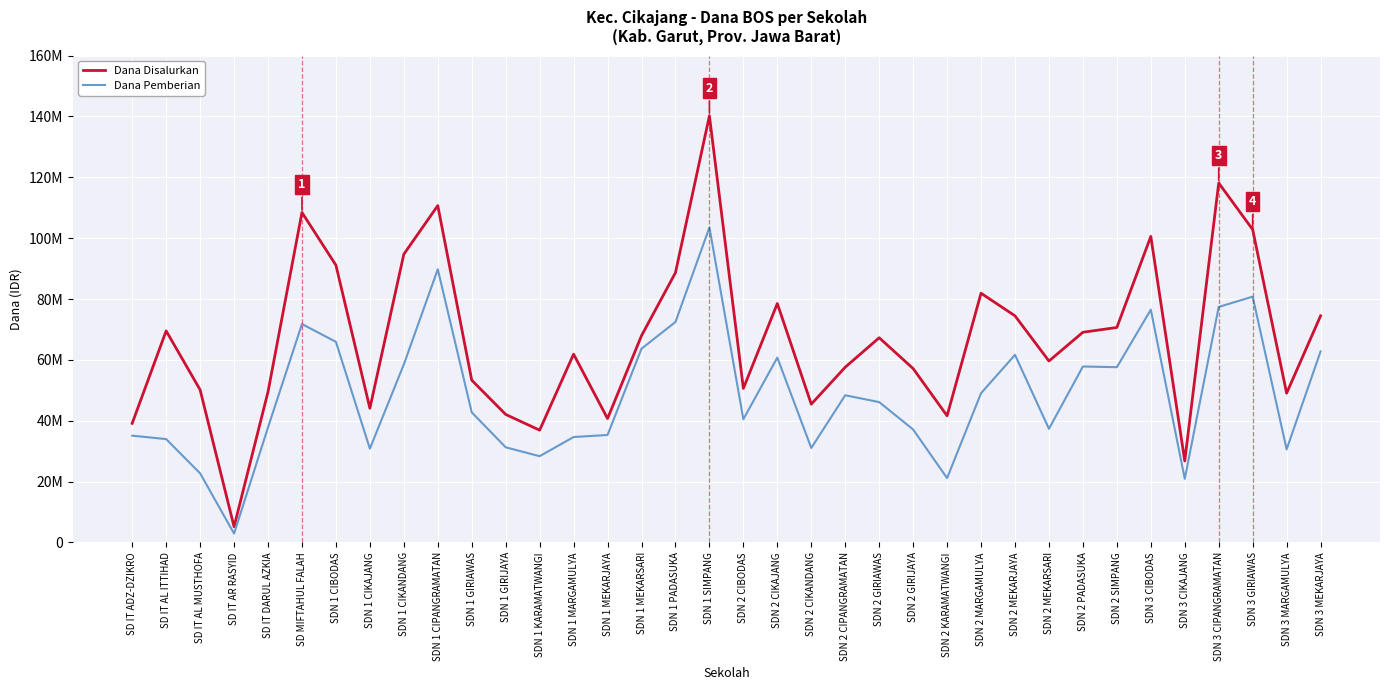

Between SD IT AL MUSTHOFA and SDN 1 CIKAJANG, which is larger?

SD IT AL MUSTHOFA